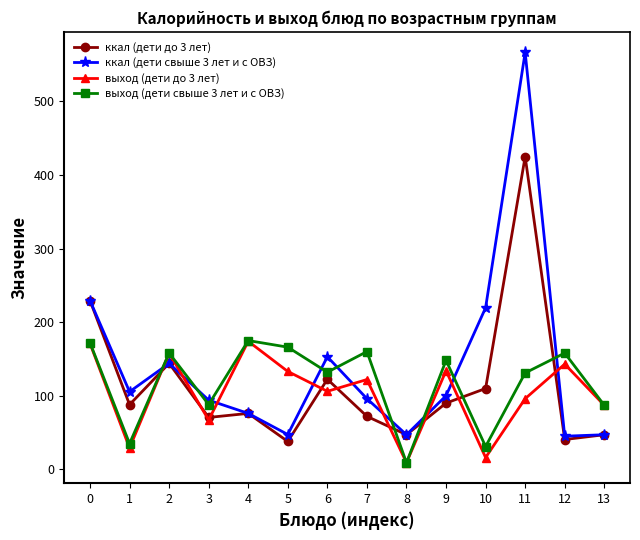

How many data points does each series have?

14